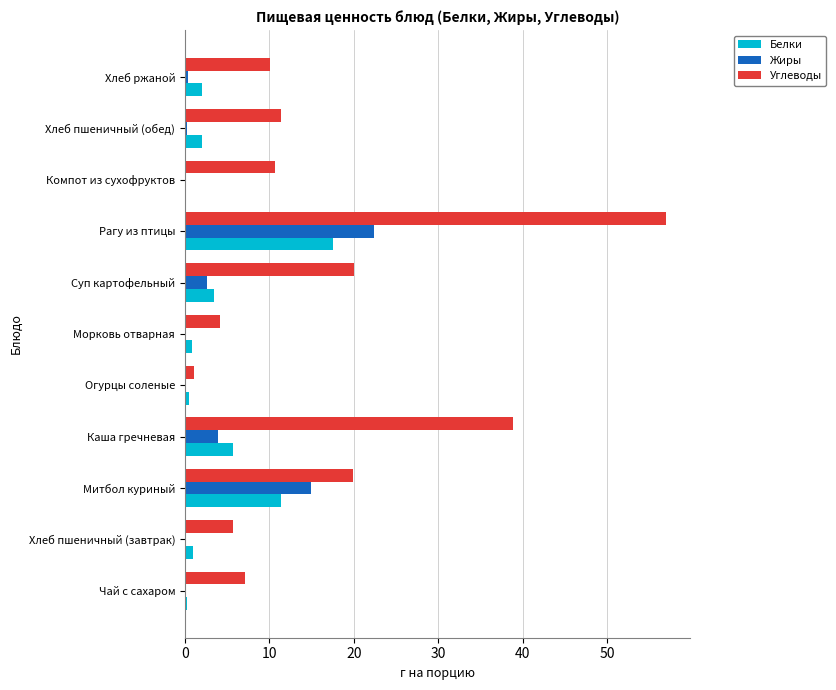

How many series are shown in this chart?

3